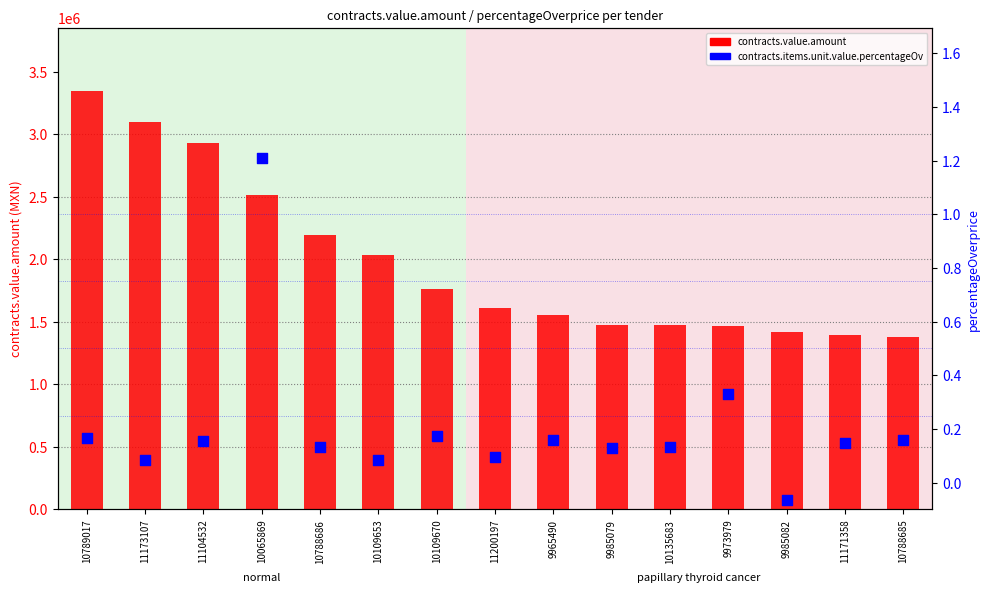

What are all the series names shown in the legend?

contracts.value.amount, contracts.items.unit.value.percentageOv